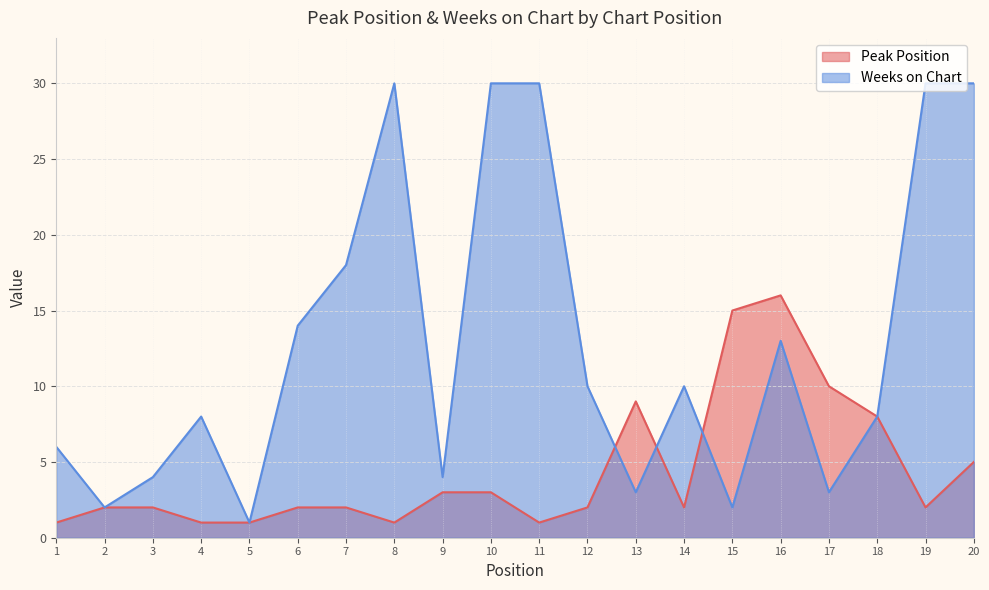

At which category does the chart reach its minimum across all series?

1